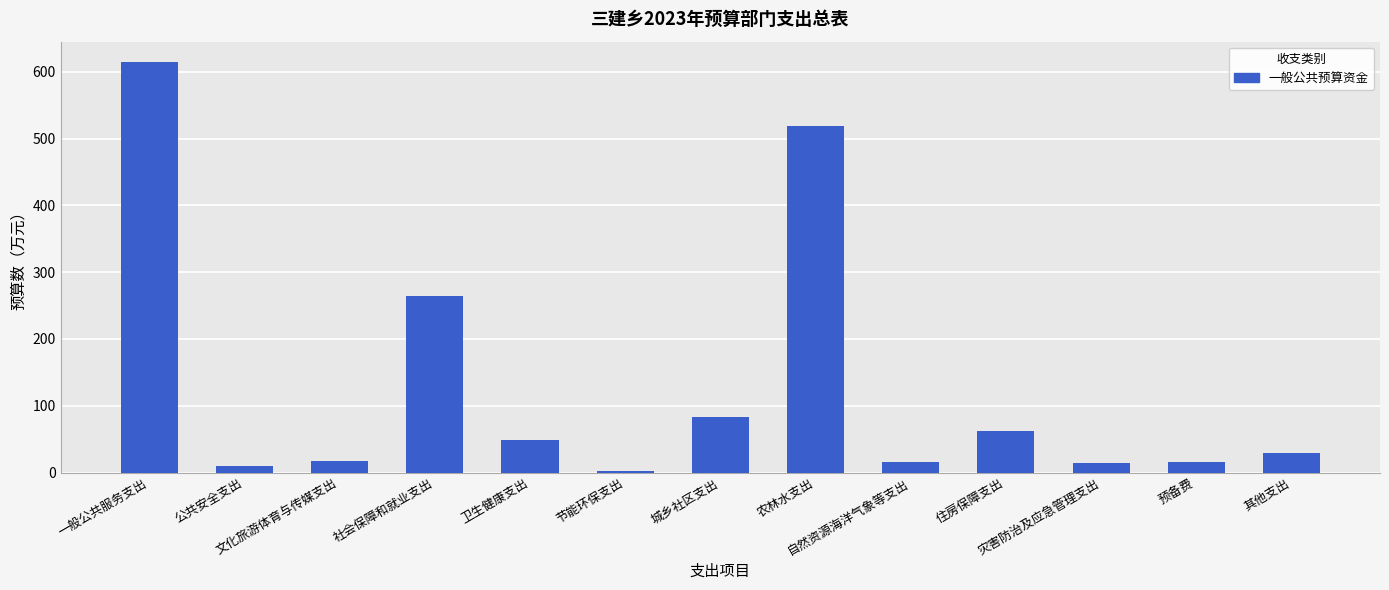

True or false: the data shows 2.0 at 节能环保支出.

True